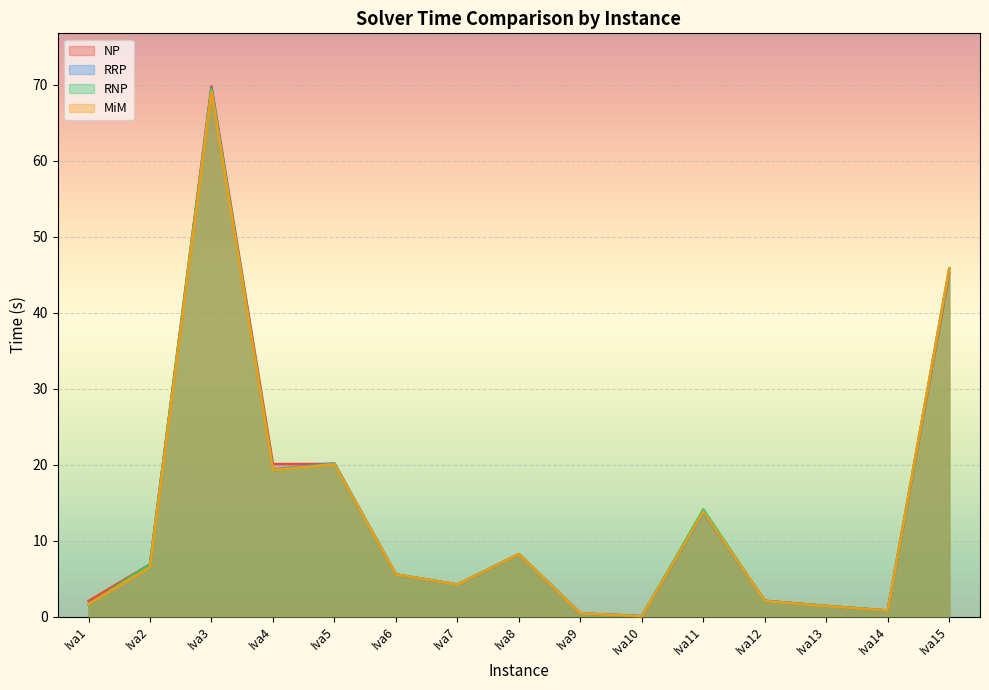

Rank the categories by RRP value from lowest to highest.

Iva10, Iva9, Iva14, Iva13, Iva1, Iva12, Iva7, Iva6, Iva2, Iva8, Iva11, Iva4, Iva5, Iva15, Iva3